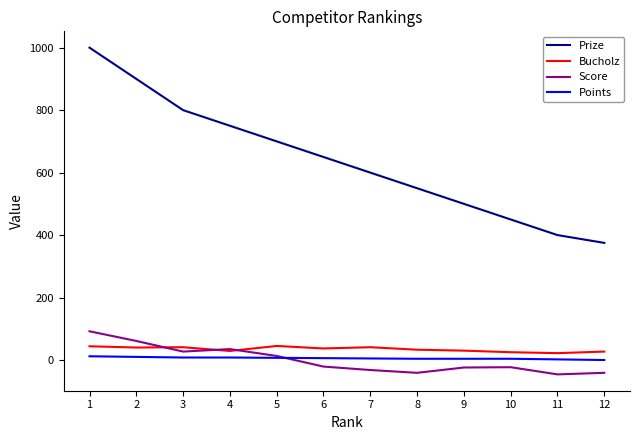

Between 6 and 12, which series saw the biggest shift?

Prize